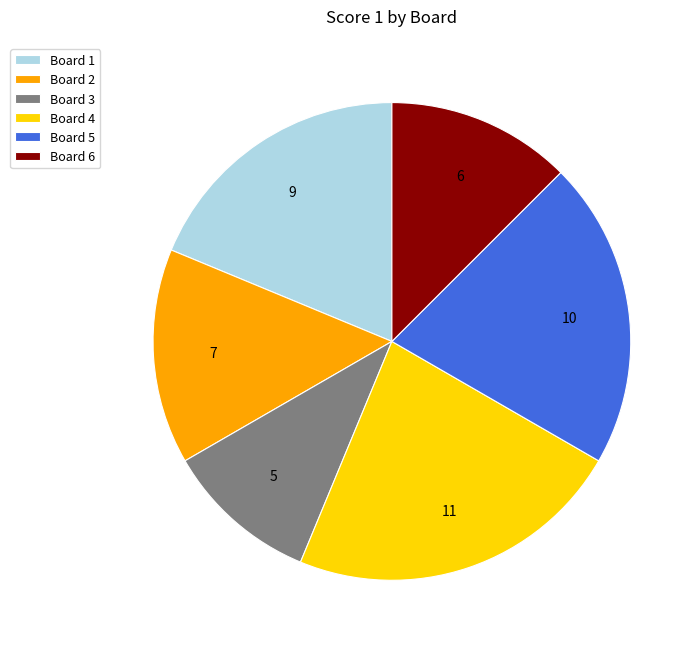

Rank the categories by value from lowest to highest.

Board 3, Board 6, Board 2, Board 1, Board 5, Board 4